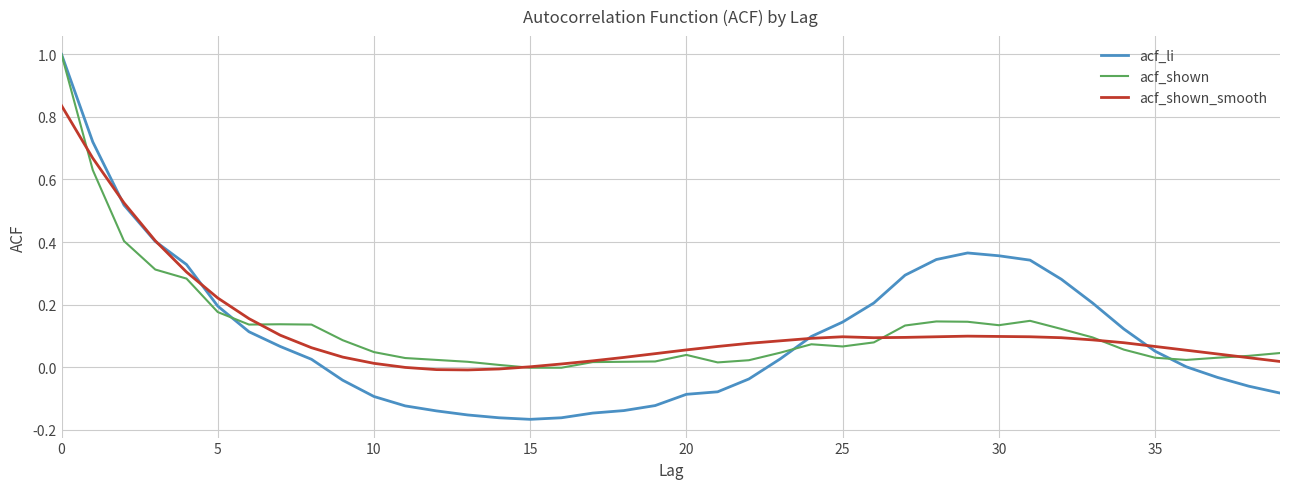

Which series has the widest spread of values?

acf_li